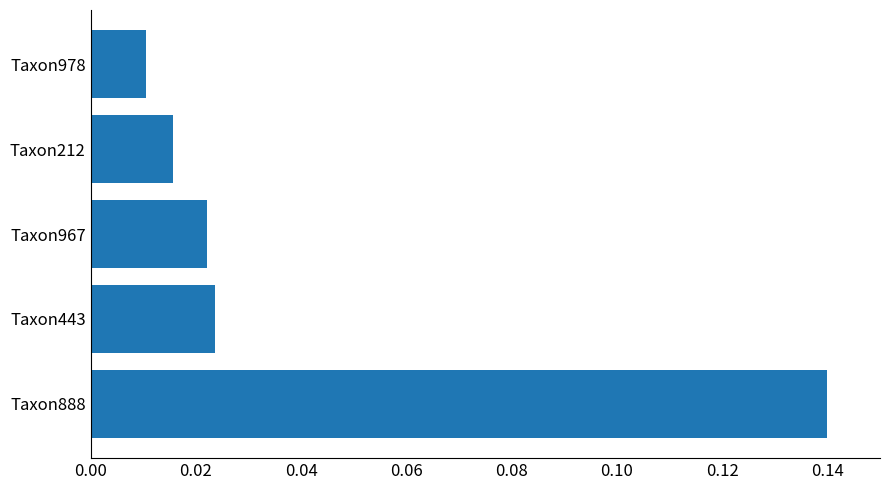

Which has a higher value, Taxon212 or Taxon978?

Taxon212